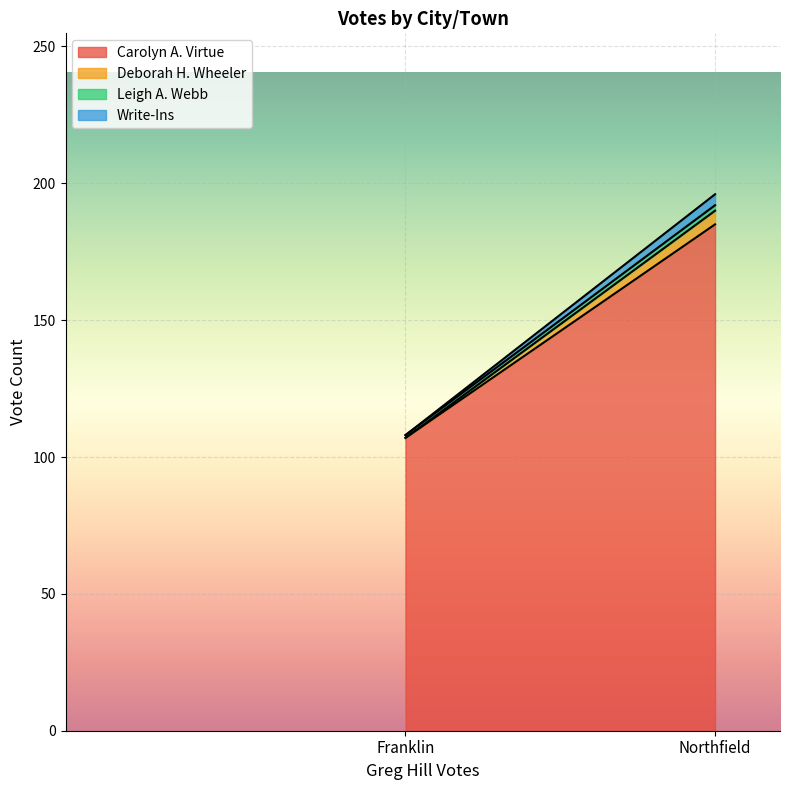

Does the chart display data point markers on the line(s)?

No